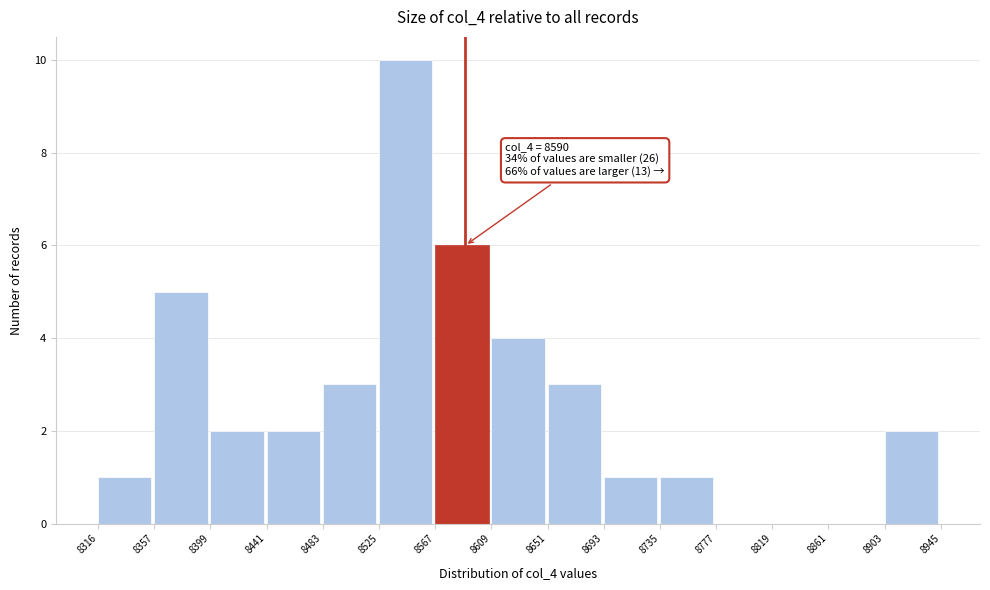

Which range on the x-axis has the tallest bar?

8525 to 8567